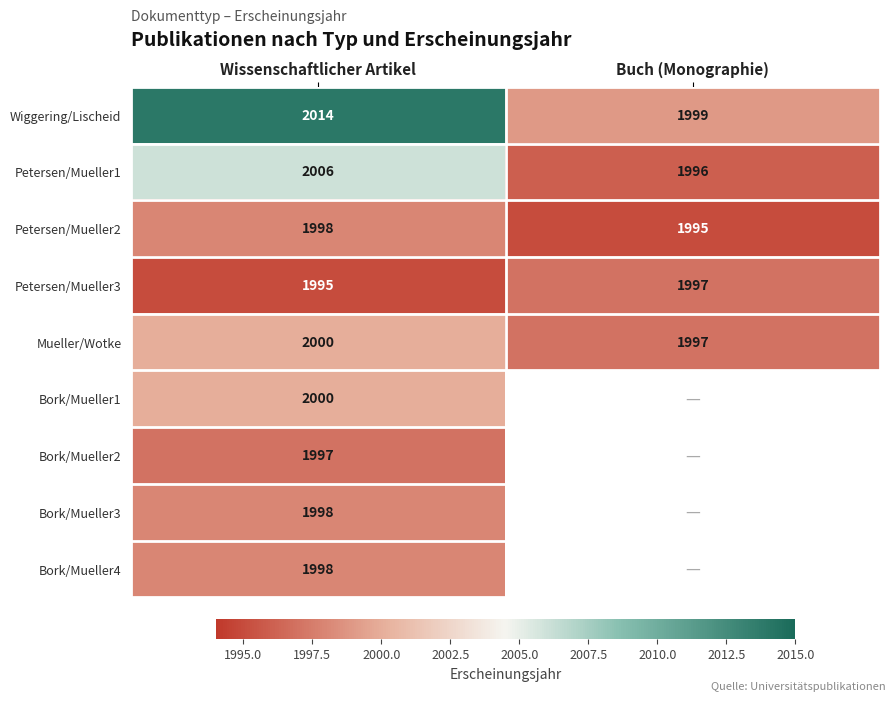

List the labels in order of Petersen/Mueller1 value, largest first.

Wissenschaftlicher Artikel, Buch (Monographie)